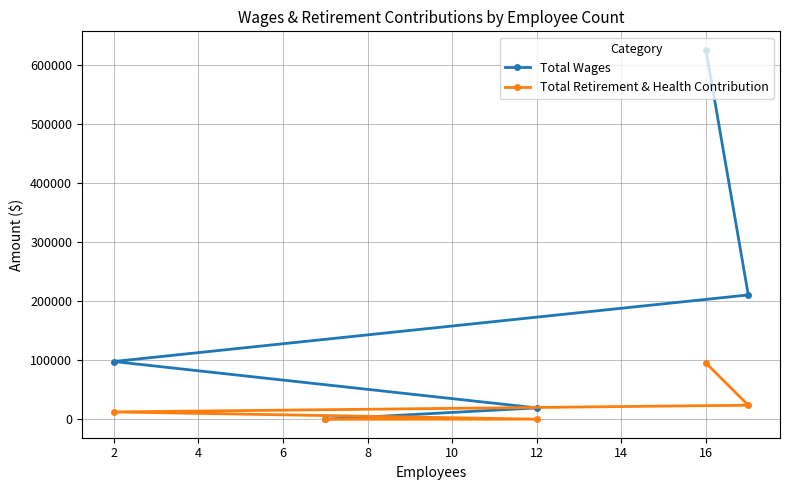

What is the sum of all Total Wages values?

952154